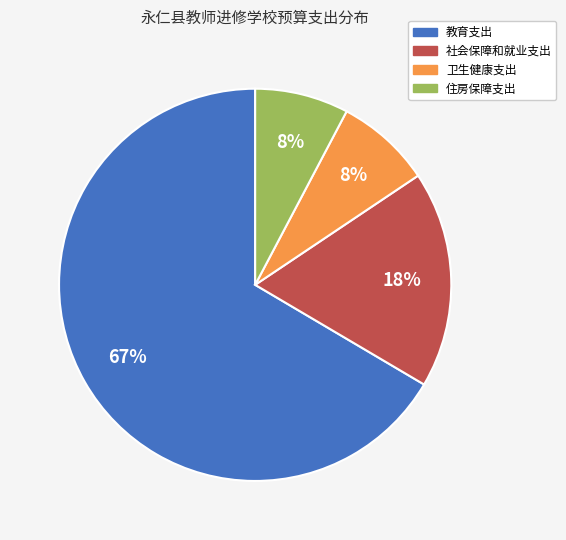

How many segments does this pie chart have?

4